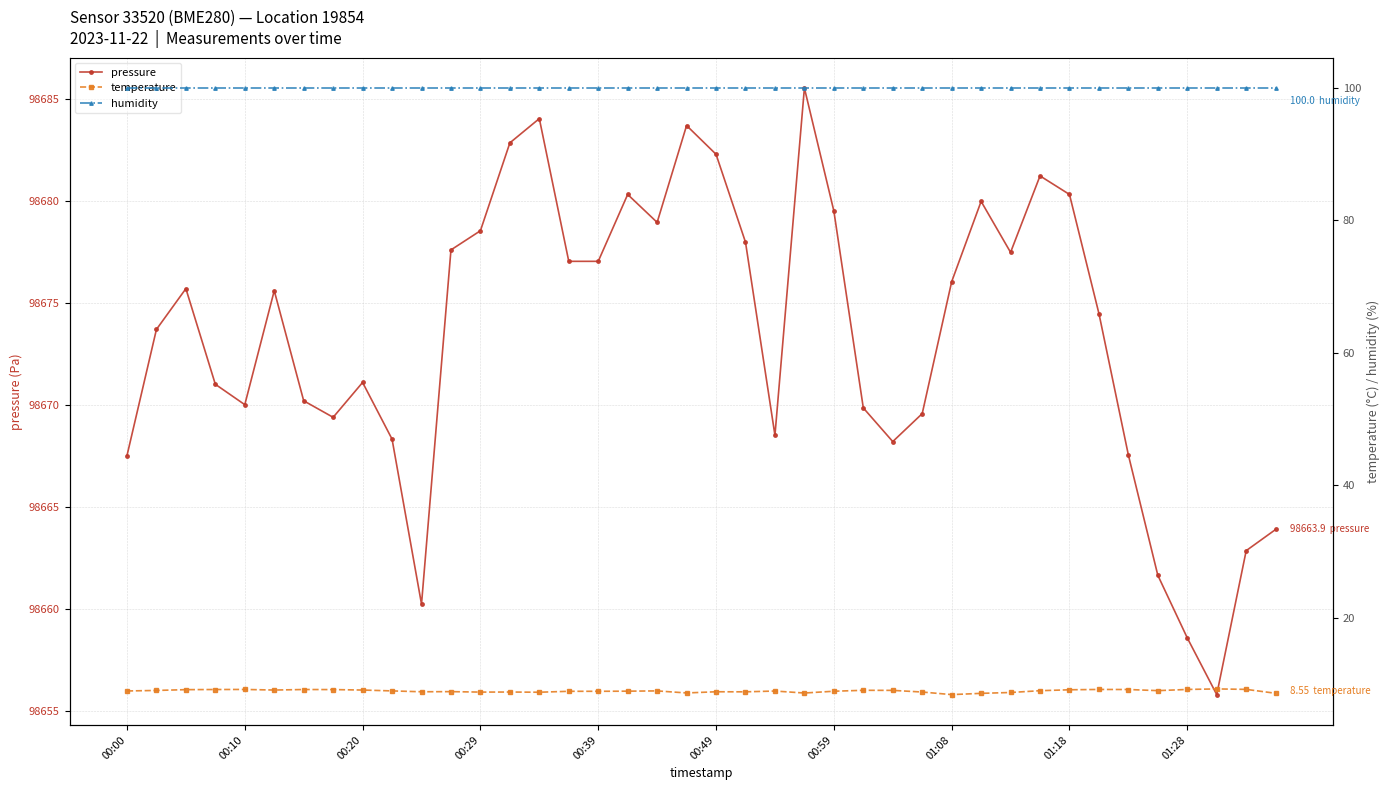

Which category has the highest value in the pressure series?

23